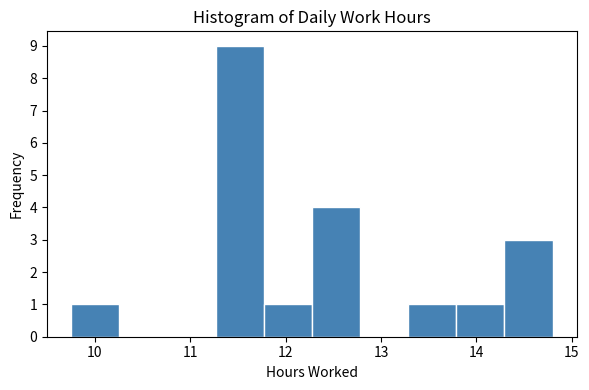

What is the height of the bar covering 13.8 to 14.3 on the x-axis? Neither the bar edges nor the heights are printed on the chart, so give them approximately, as read against the axes.

1